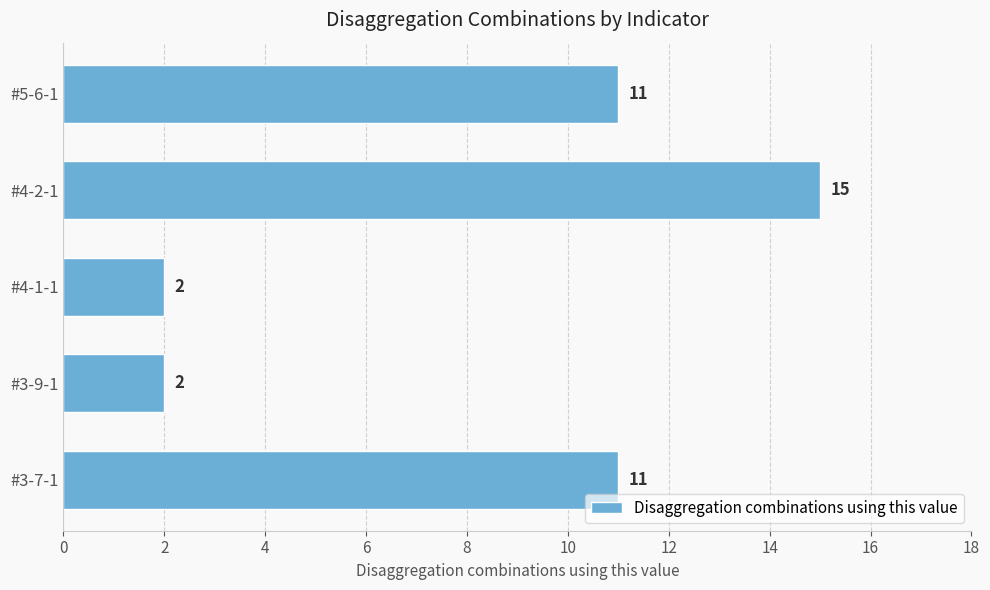

What is the ratio of the value at #4-1-1 to the value at #3-9-1?

1.0